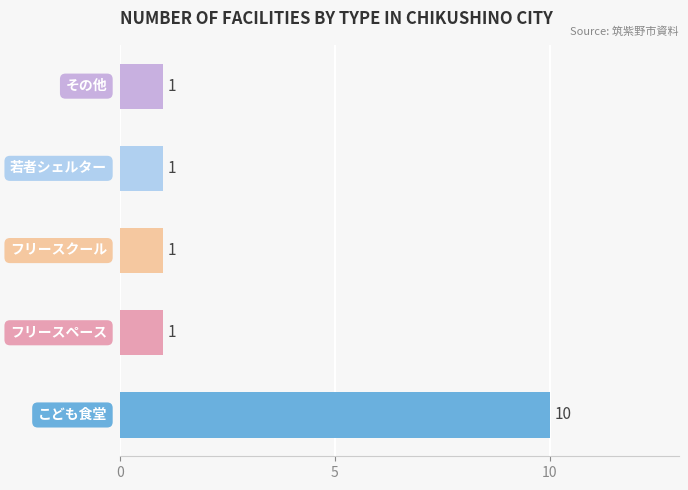

How many values are between 1 and 2?

4